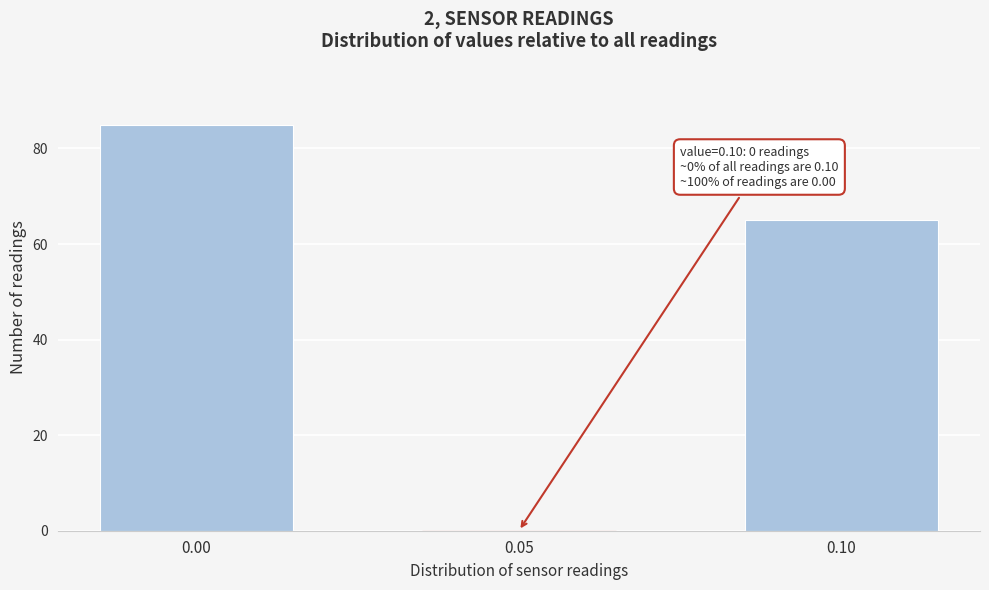

Reading left to right, what are all the values shown in this chart?

0.00=85	0.05=0	0.10=65